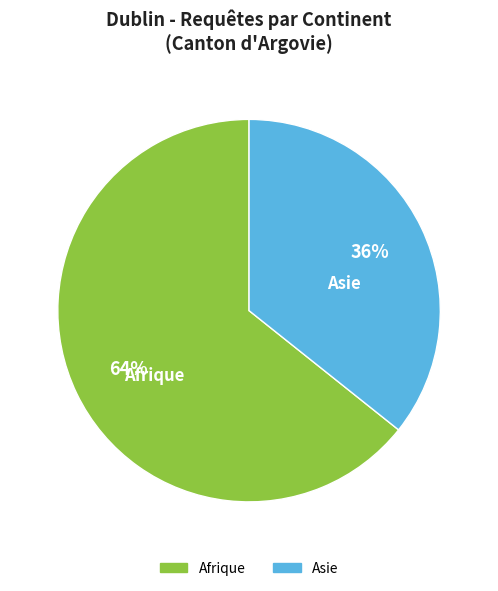

Is there any slice that represents more than half of the pie?

Yes